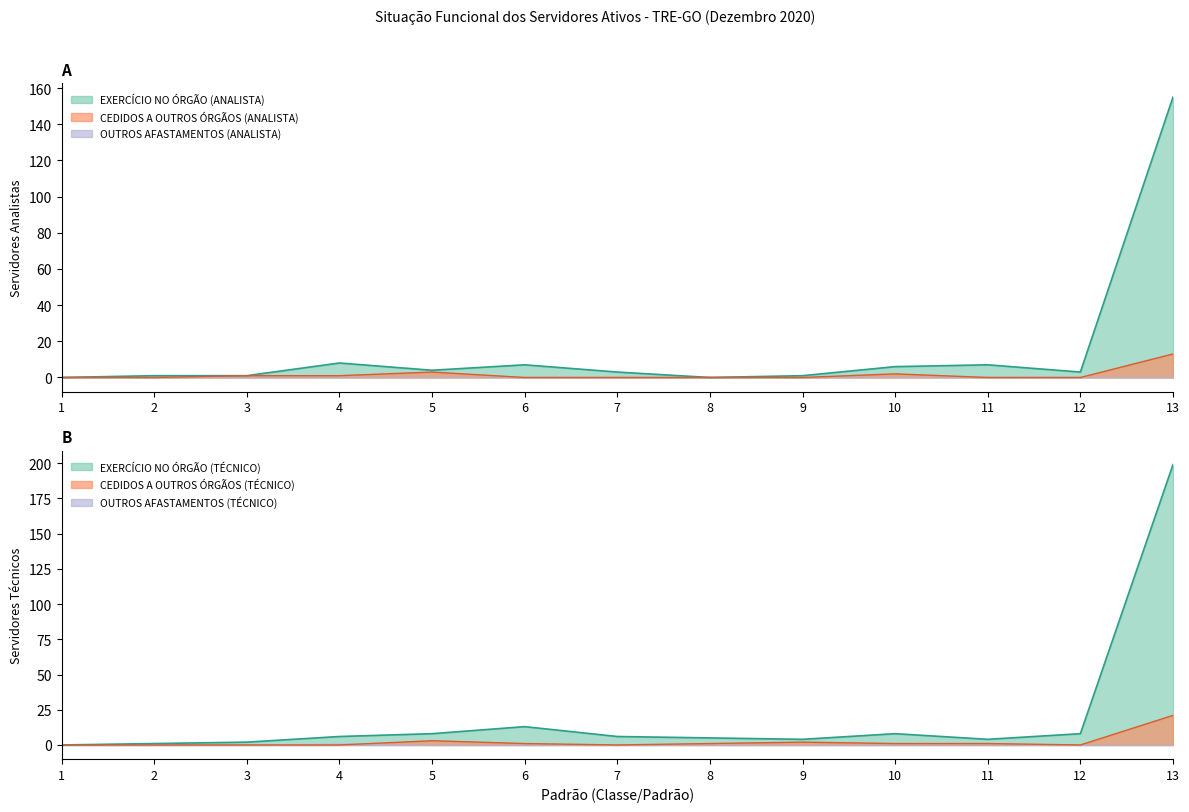

How many positive values does the EXERCÍCIO NO ÓRGÃO (TÉCNICO) series have?

12